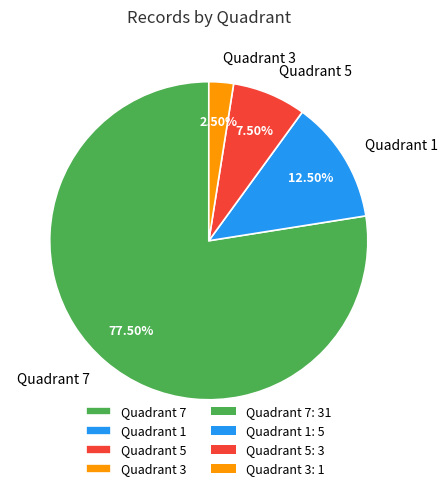

Is there any slice that represents more than half of the pie?

Yes